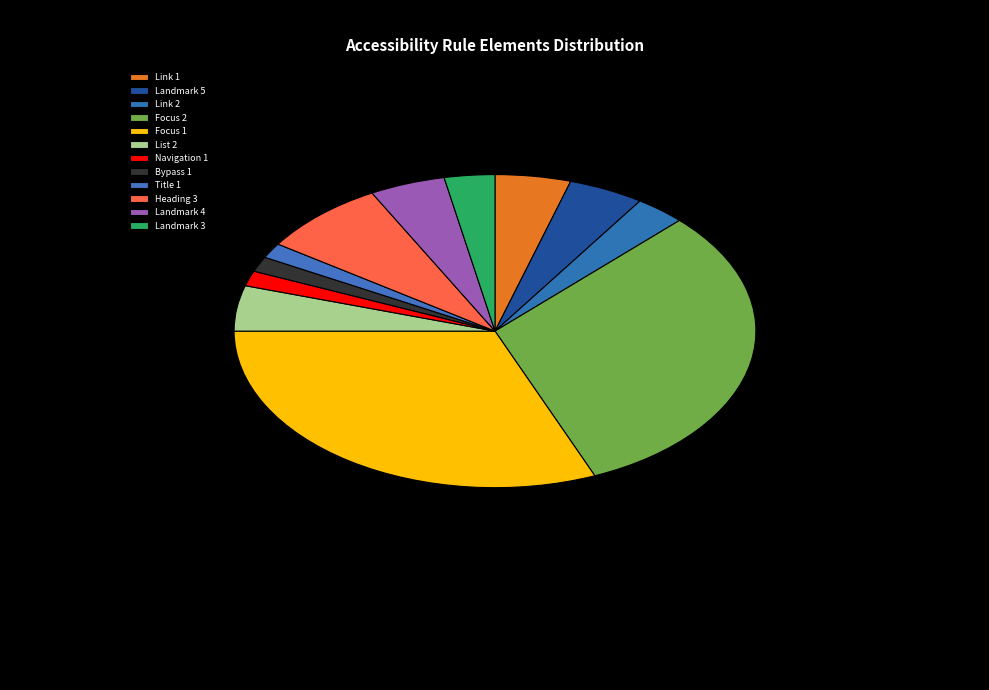

Combined, do Focus 2 and List 2 account for over 50%?

No